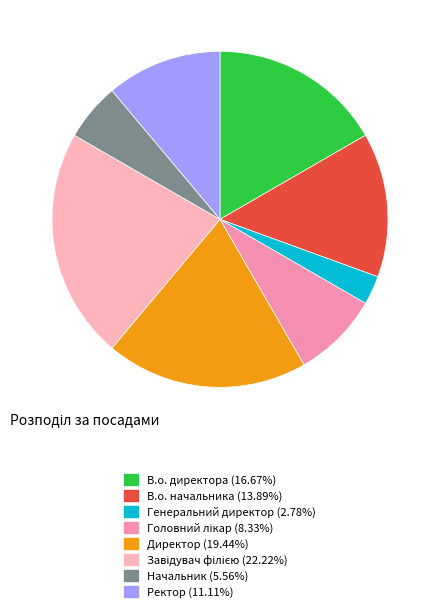

True or false: Начальник accounts for 6% of the total.

True